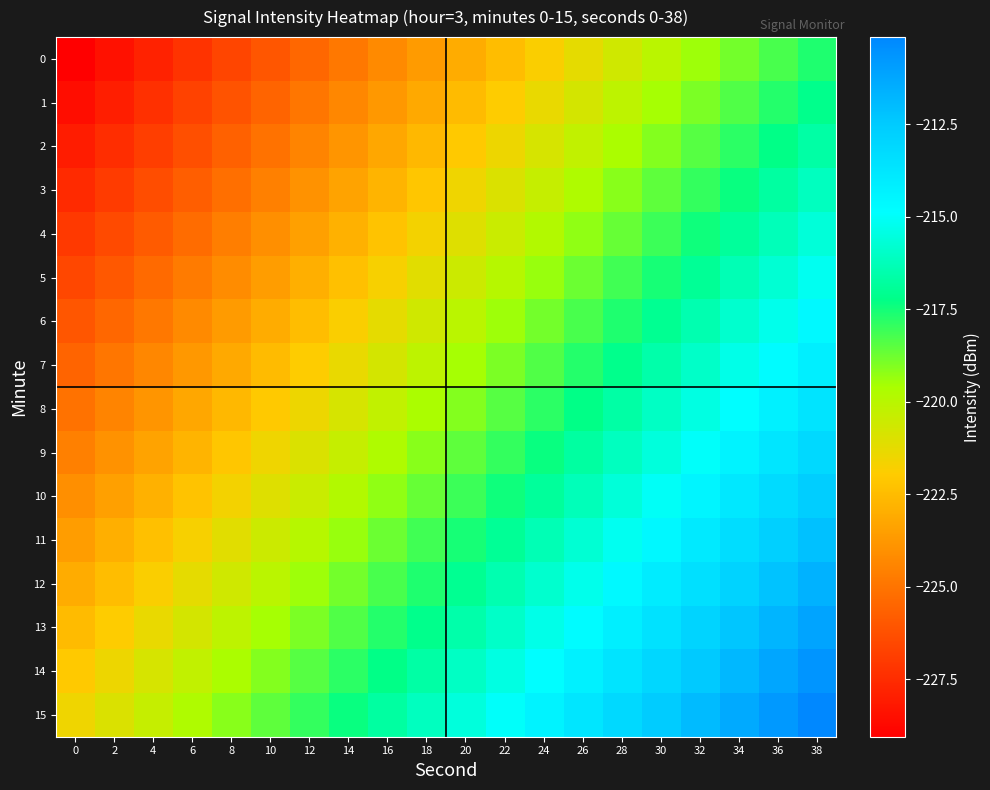

What is the difference between the highest and lowest values at 8?

7.5